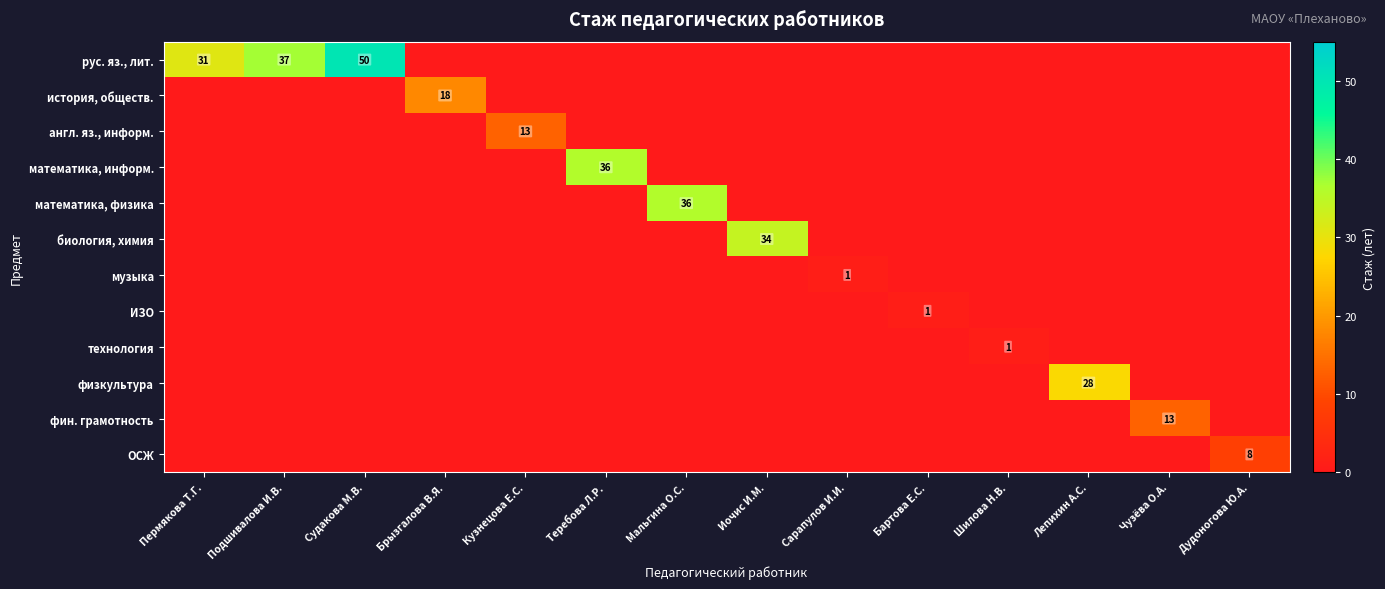

The value of физкультура at Лепихин А.С. is 42. True or false?

False